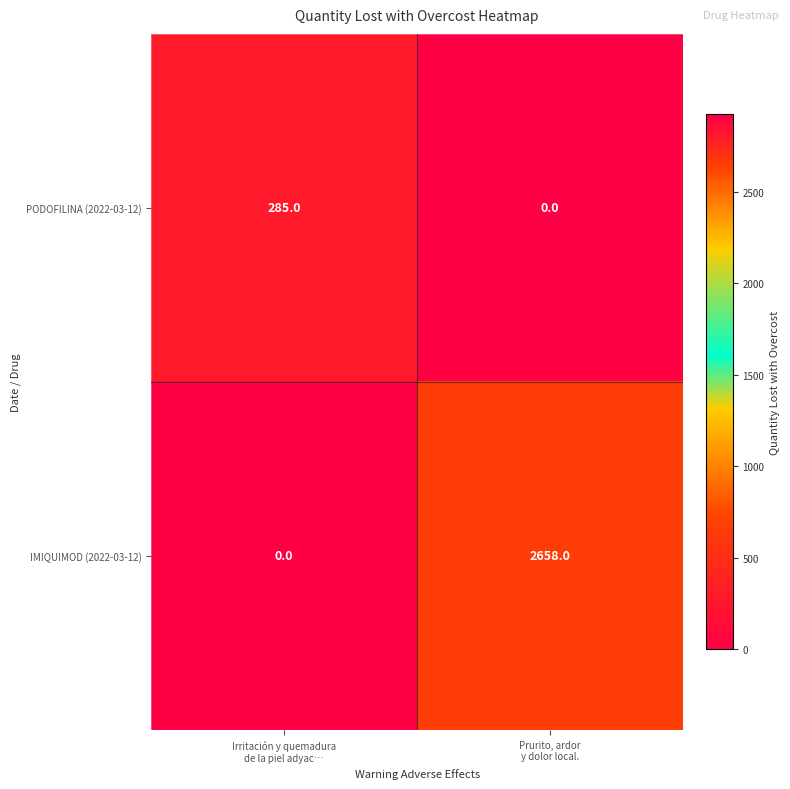

Rank the series by their average value, from lowest to highest.

PODOFILINA (2022-03-12), IMIQUIMOD (2022-03-12)